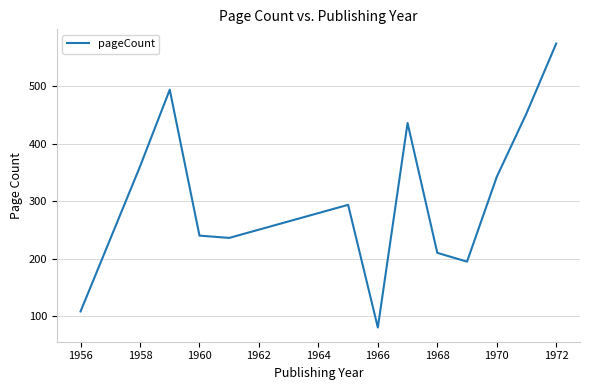

Count the number of values greater than 293.

7